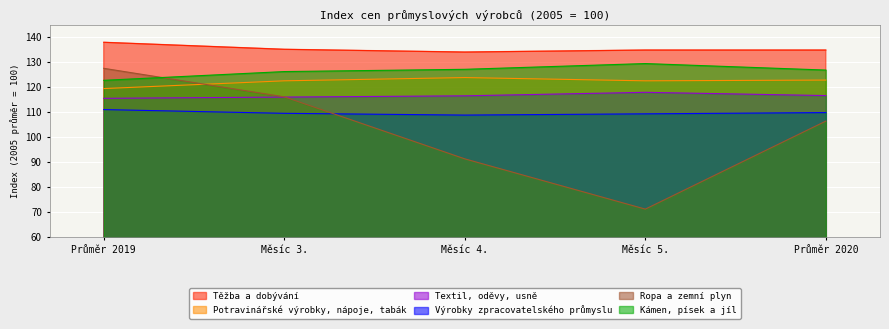

What is the label of the 3rd point from the left?

Měsíc 4.